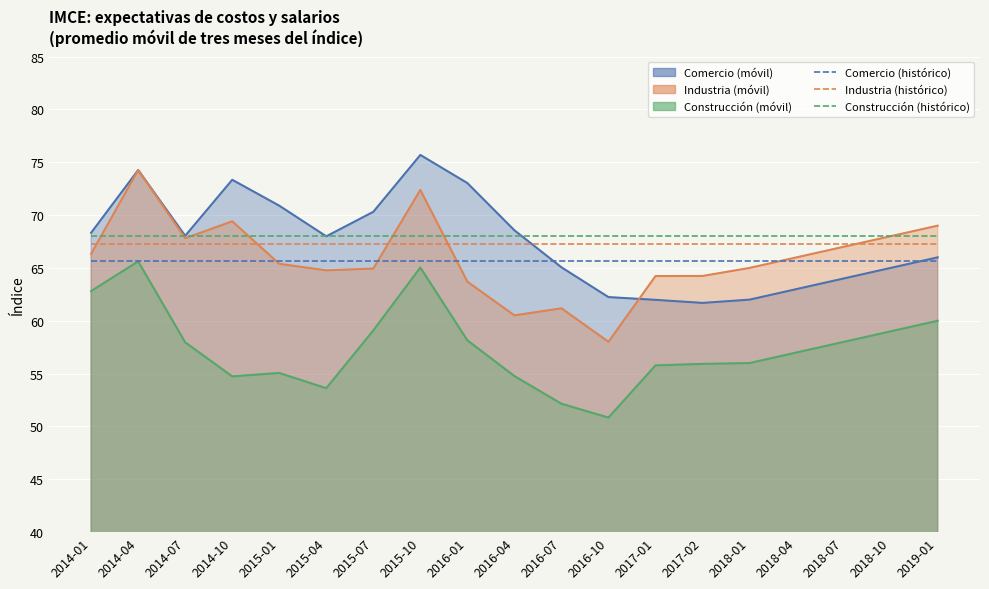

What is the greatest value displayed?

68.0